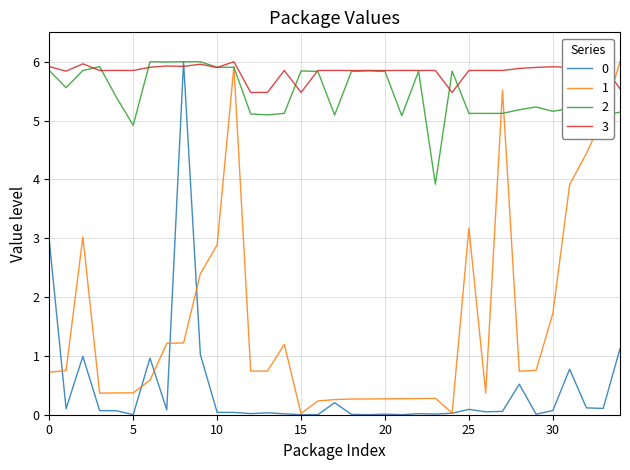

Which series has the largest total across all categories?

3